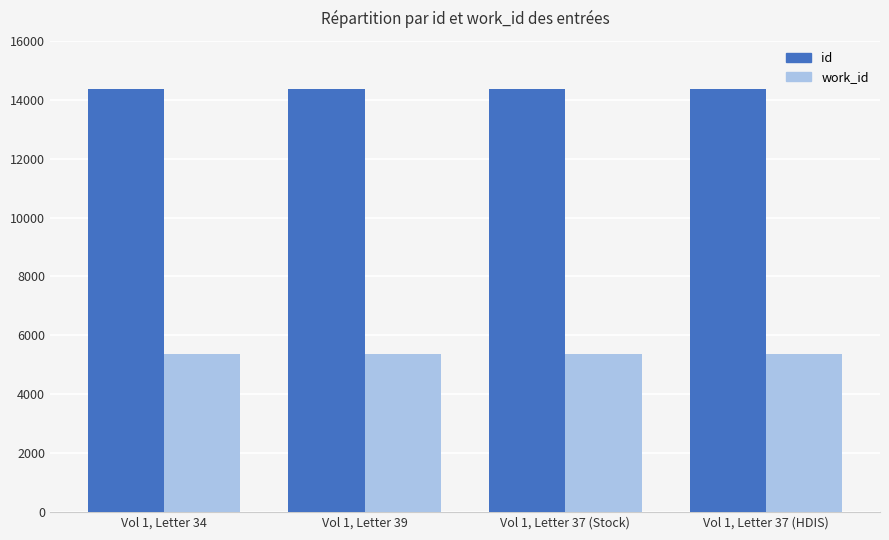

Read the work_id value at Vol 1, Letter 37 (HDIS).

5354